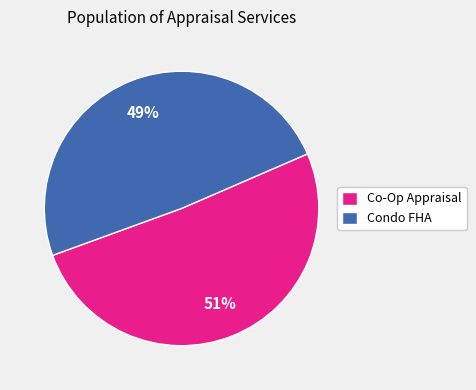

What is the ratio of the value at Condo FHA to the value at Co-Op Appraisal?

1.0